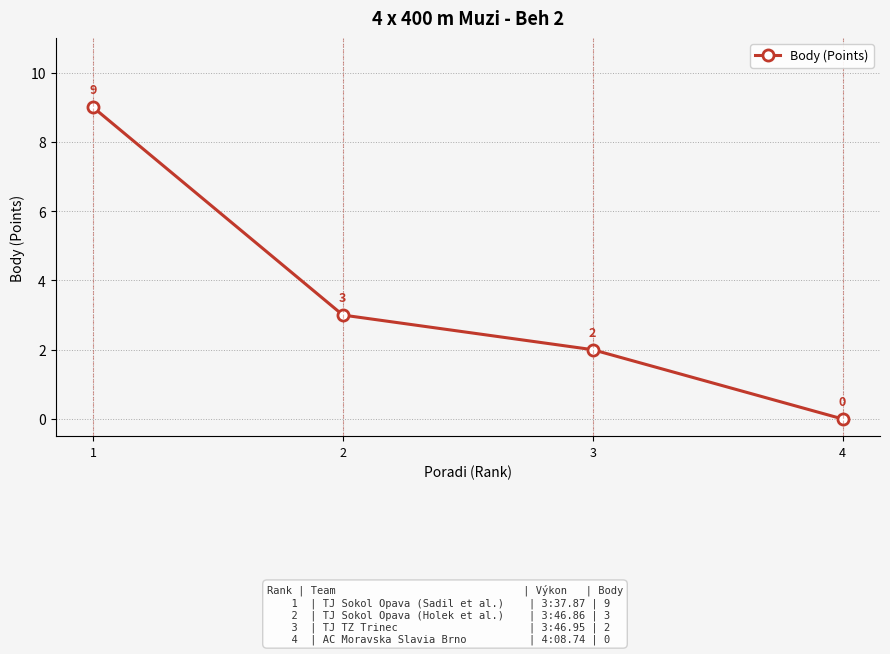

What is the difference between the maximum and second lowest values?

7